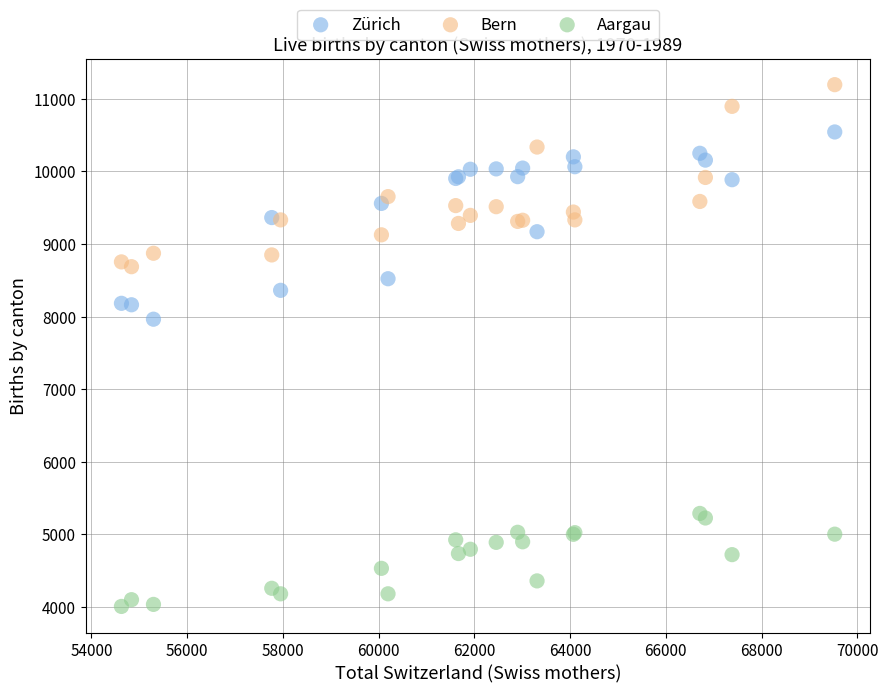

Which series contains the lowest Y value?

Aargau